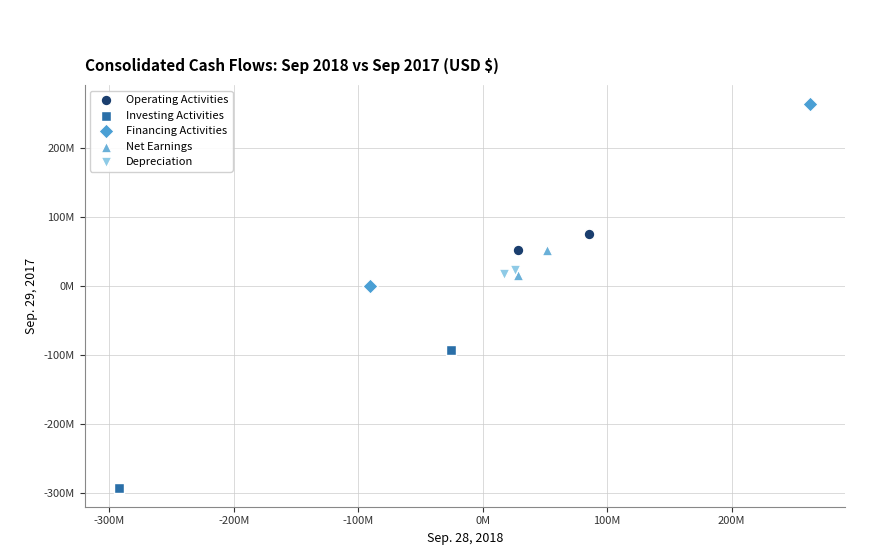

Which series contains the lowest Y value?

Investing Activities